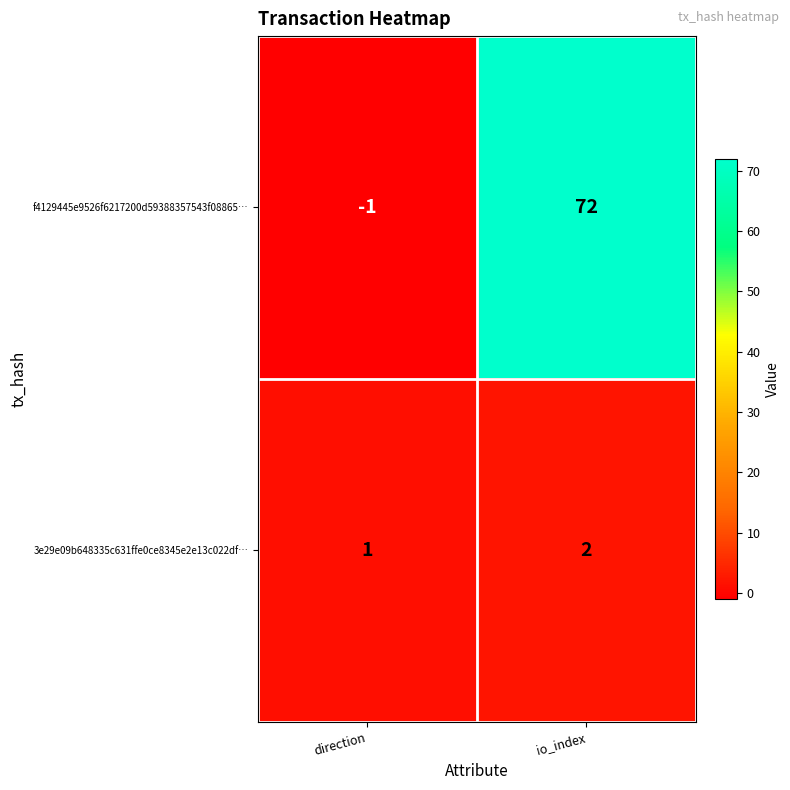

At io_index, list the series in order from largest to smallest.

f4129445e9526f6217200d59388357543f08865…, 3e29e09b648335c631ffe0ce8345e2e13c022df…